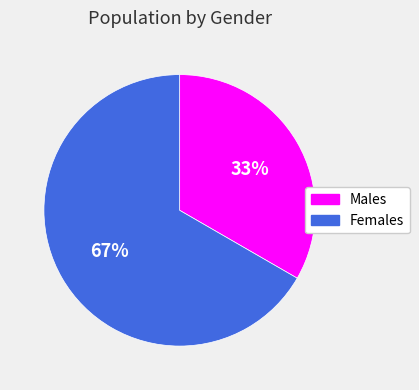

Does any single category account for the majority?

Yes